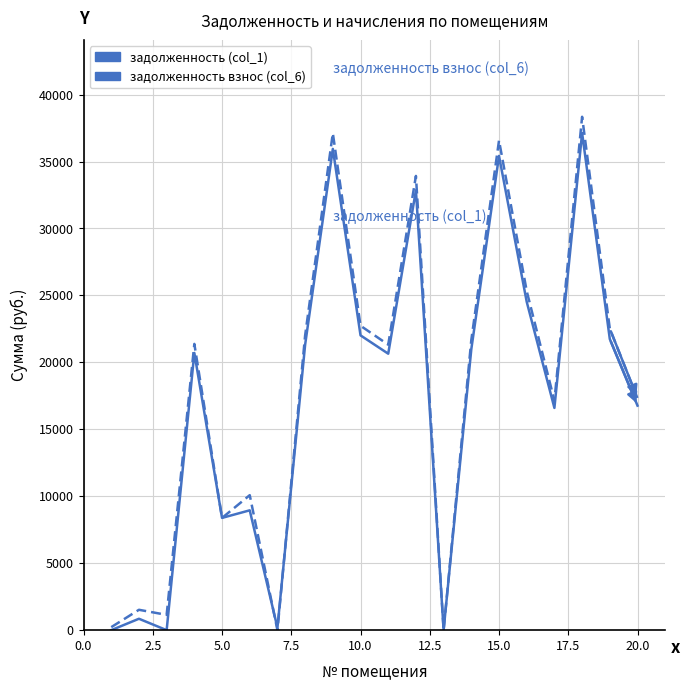

What is the maximum value for задолженность взнос (col_6)?

38341.3